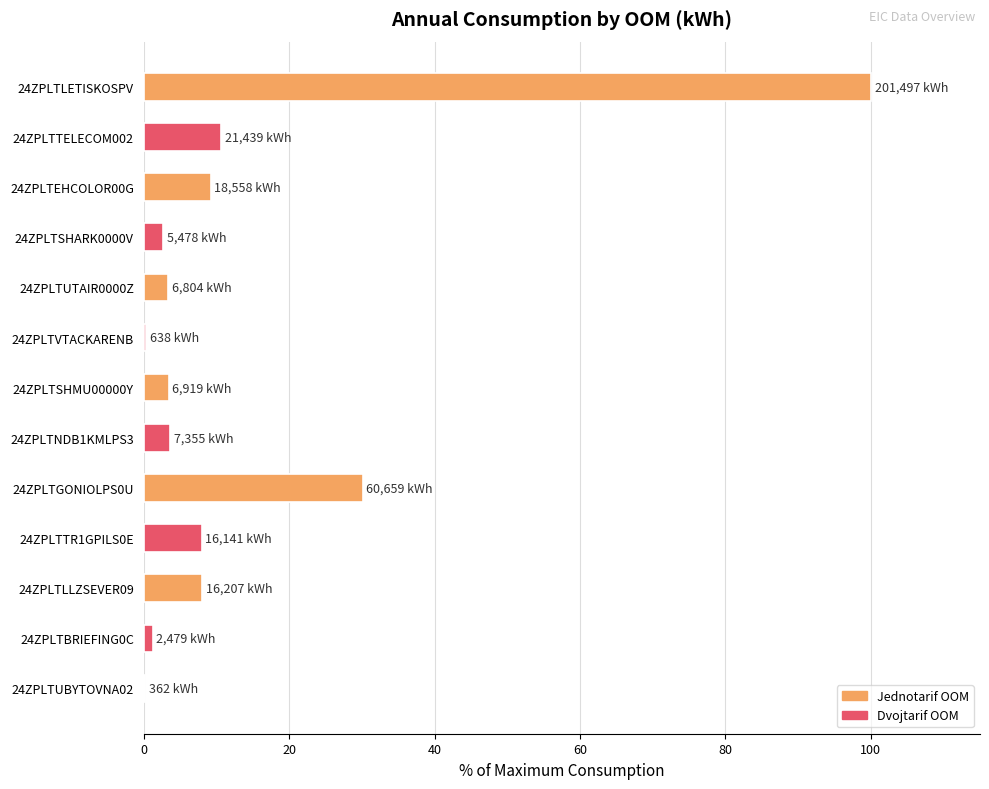

The value at 24ZPLTEHCOLOR00G is 2.9. True or false?

False